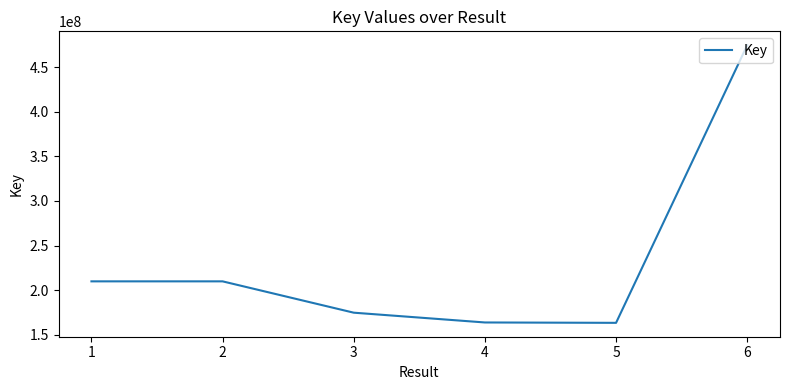

What is the greatest value displayed?

474460317